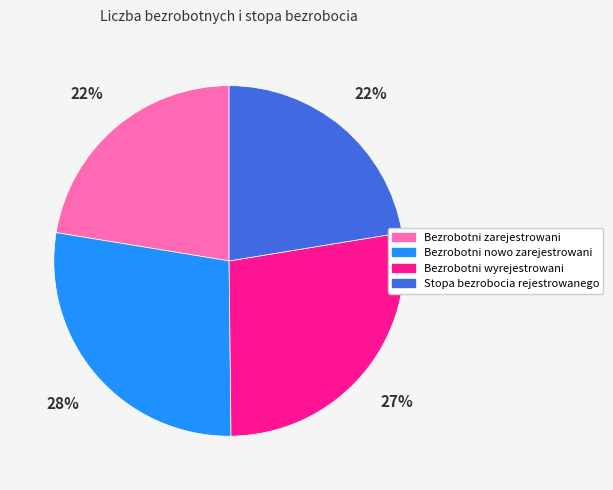

The Stopa bezrobocia rejestrowanego slice represents 30% of the pie. True or false?

False